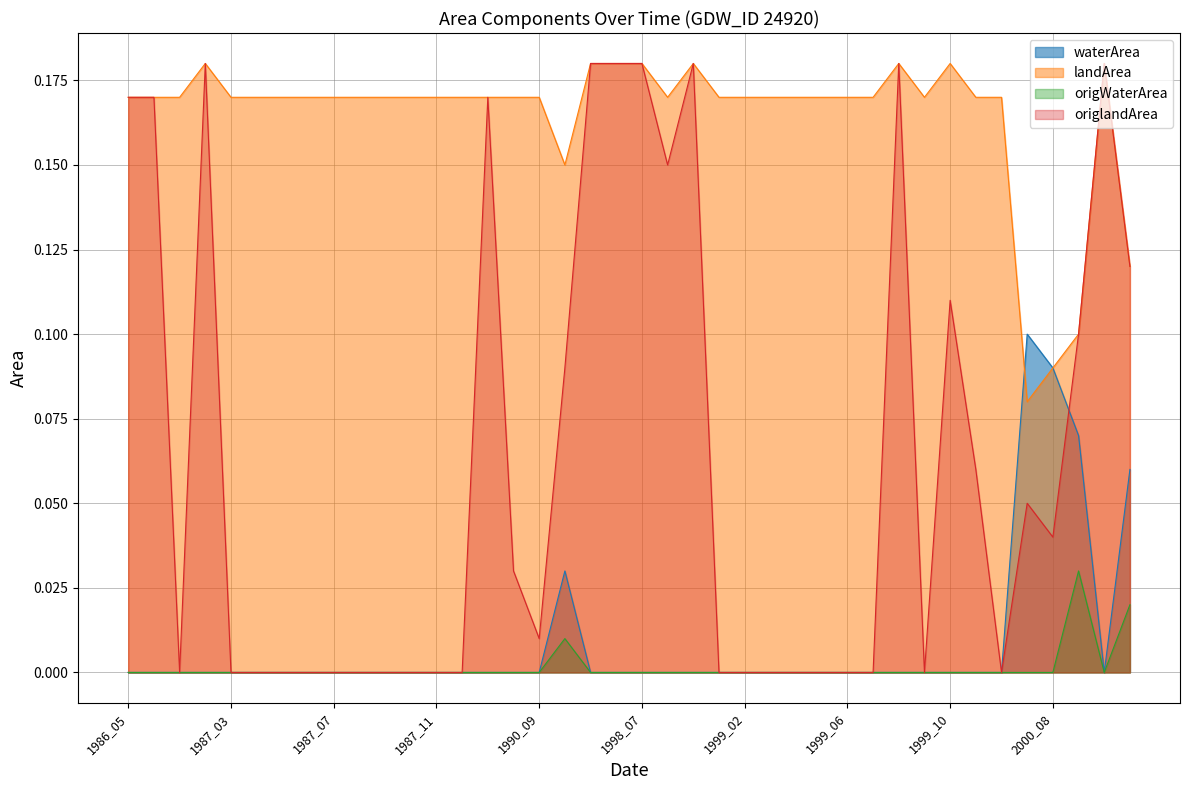

The value of waterArea at 1987_12 is 0.0. True or false?

True